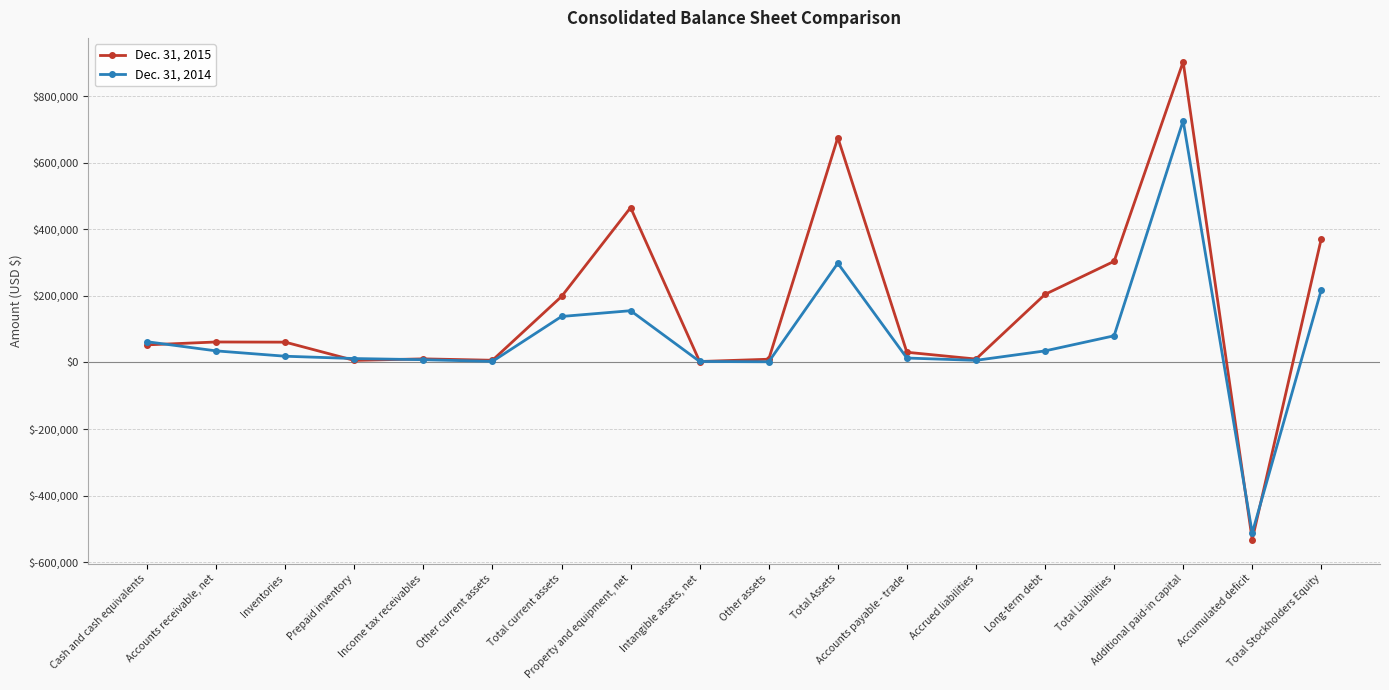

True or false: Dec. 31, 2015 and Dec. 31, 2014 intersect in this chart.

True